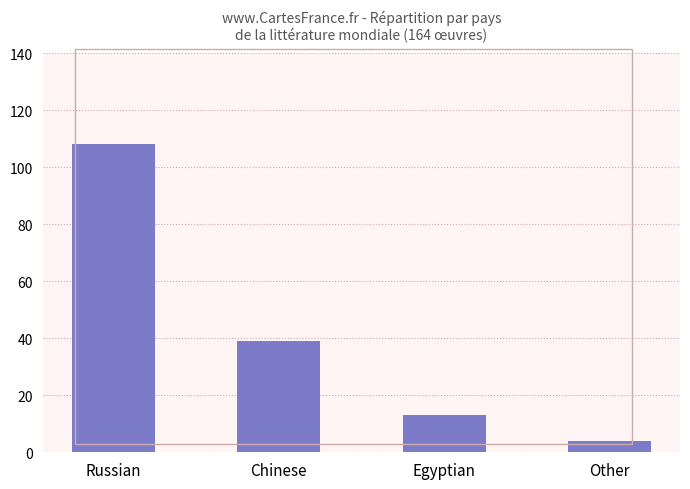

Are the bars grouped side by side (vs. stacked)?

No